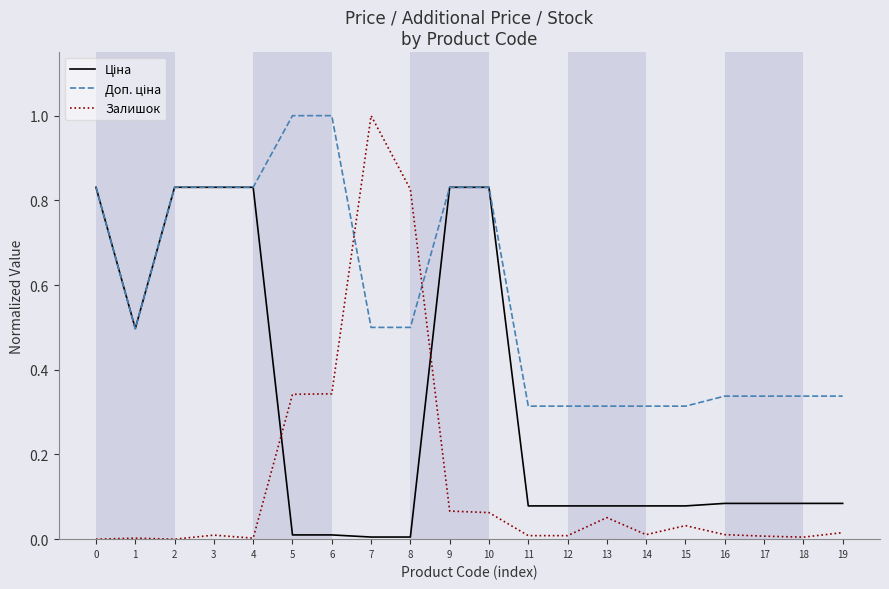

How many distinct data groups are displayed?

3